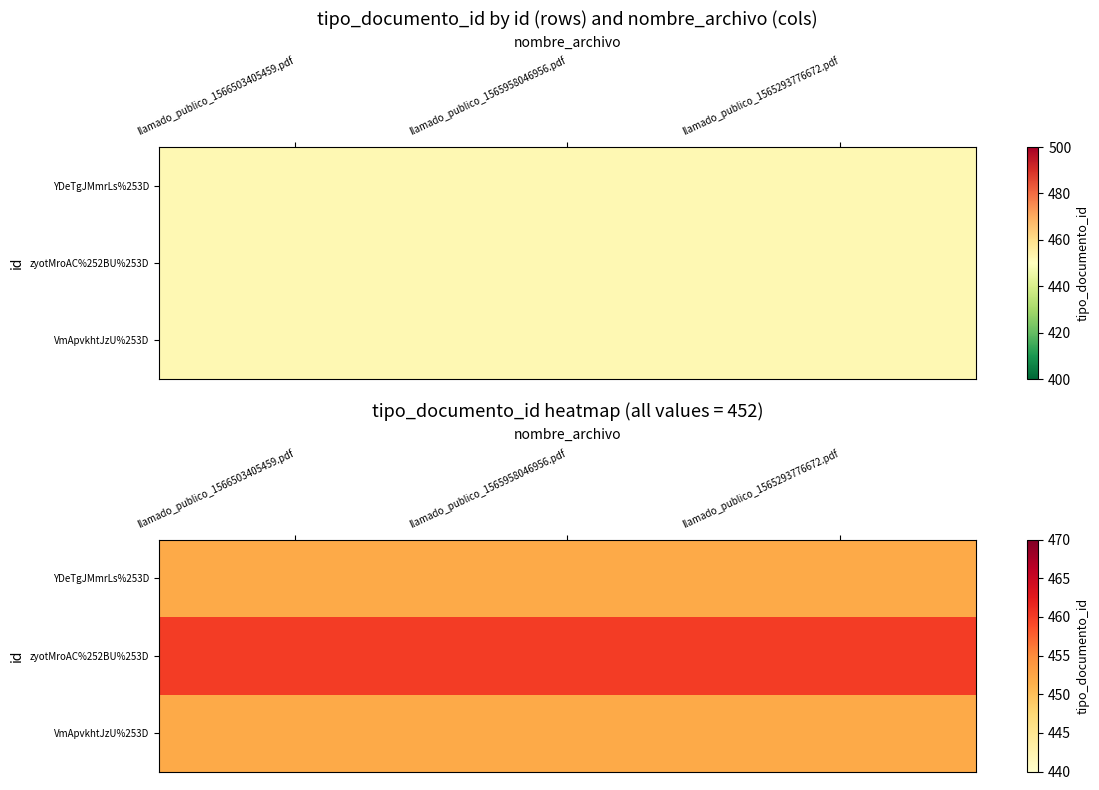

Between llamado_publico_1565958046956.pdf and llamado_publico_1565293776672.pdf, which series saw the biggest shift?

YDeTgJMmrLs%253D